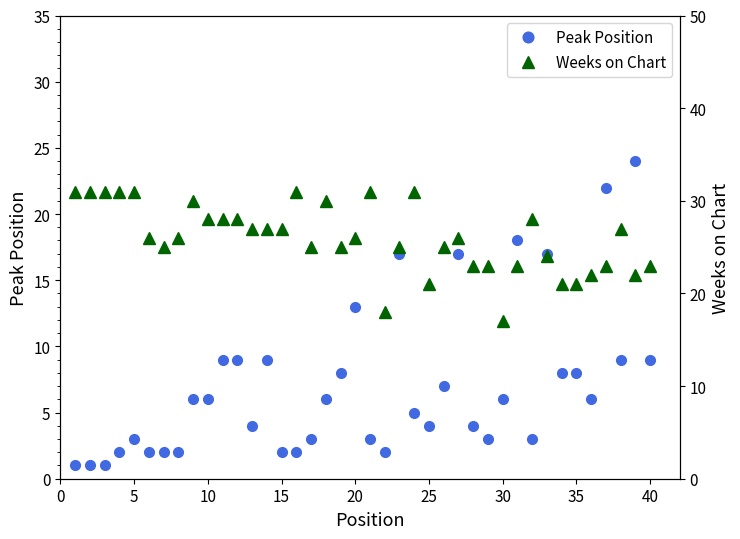

How many series are shown in this chart?

2